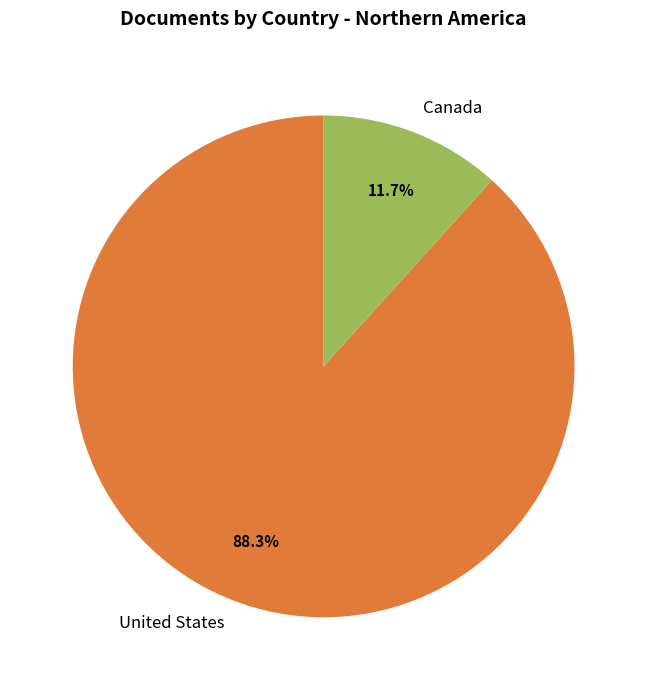

True or false: United States accounts for 73% of the total.

False